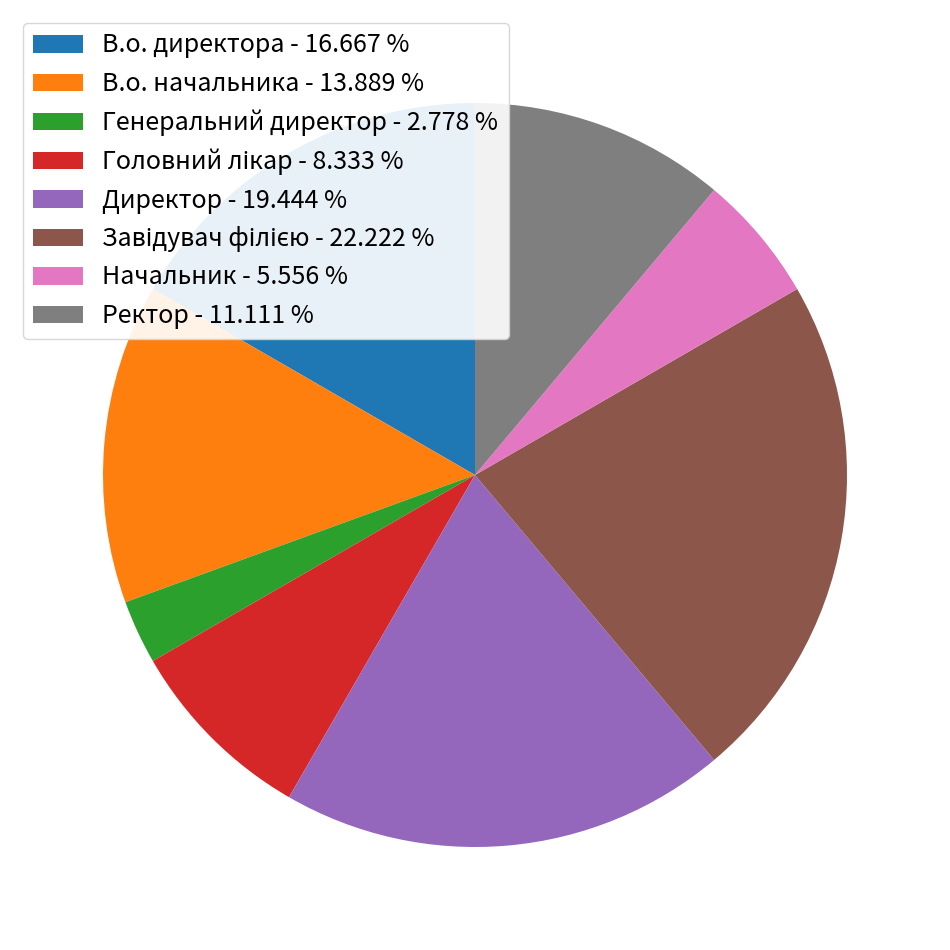

Does Начальник represent more than half of the total?

No